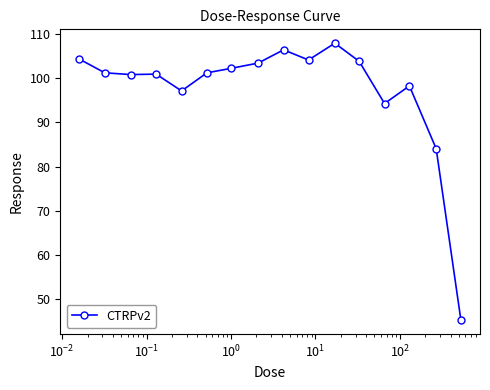

What is the value of the 7th point from the left?

102.2